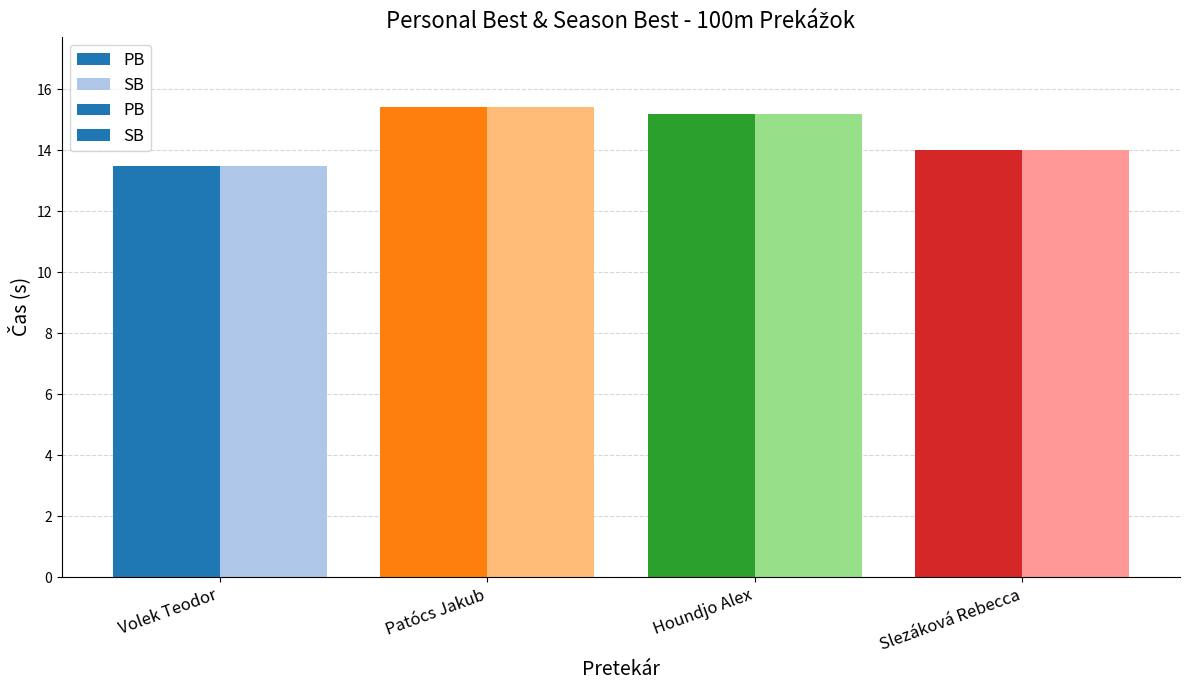

Does the chart contain any negative values?

No